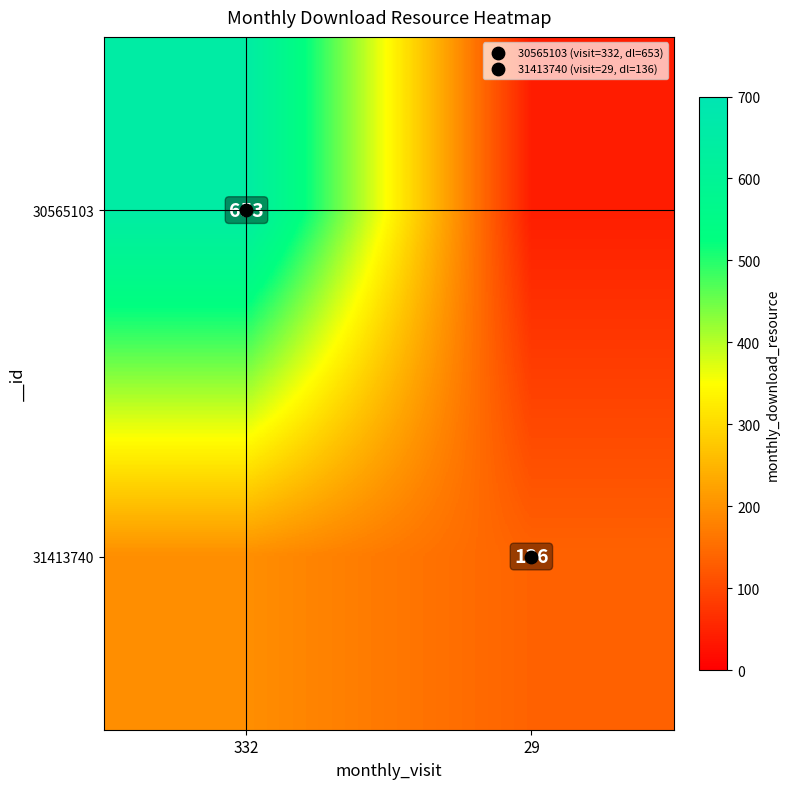

Between 29 and 332, which is larger?

332